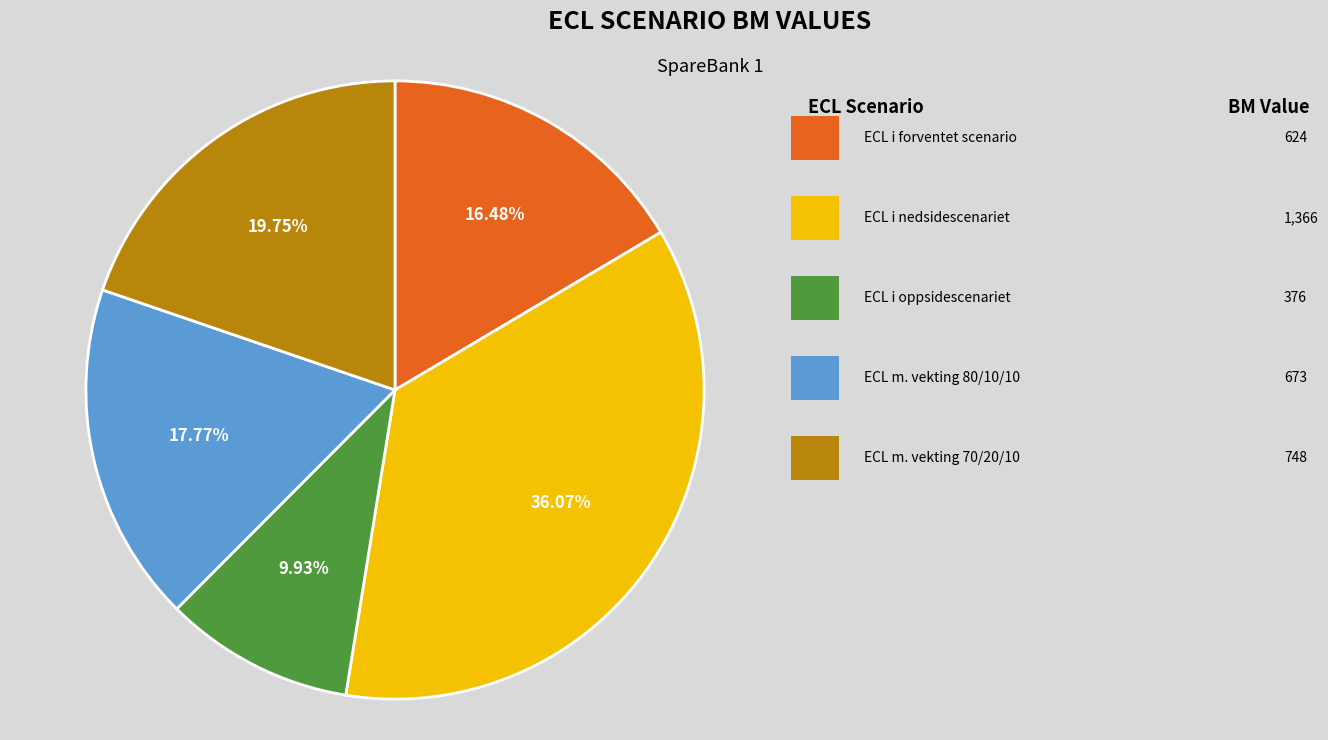

Is there any slice that represents more than half of the pie?

No